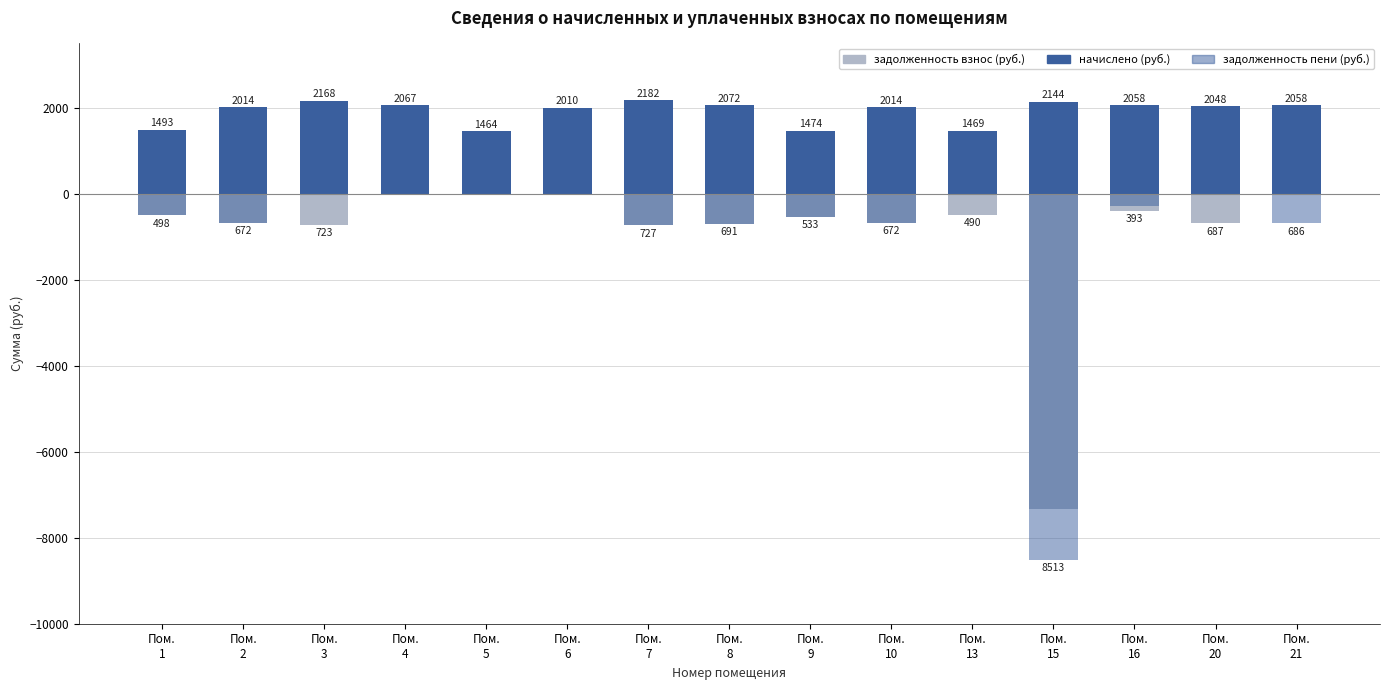

At which category does the chart reach its minimum across all series?

Пом.
15